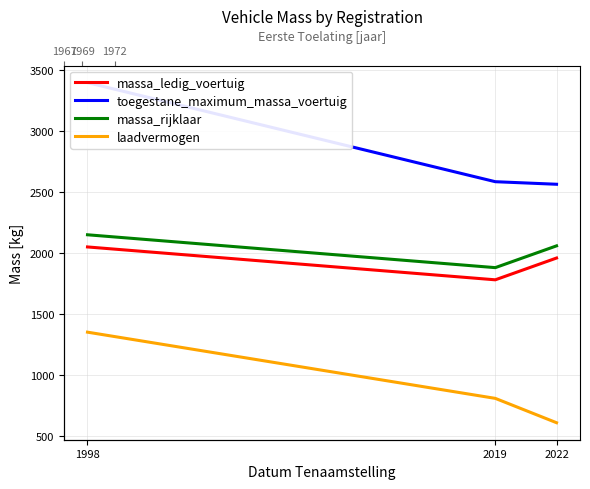

How many values in the massa_ledig_voertuig series are below 1959?

1